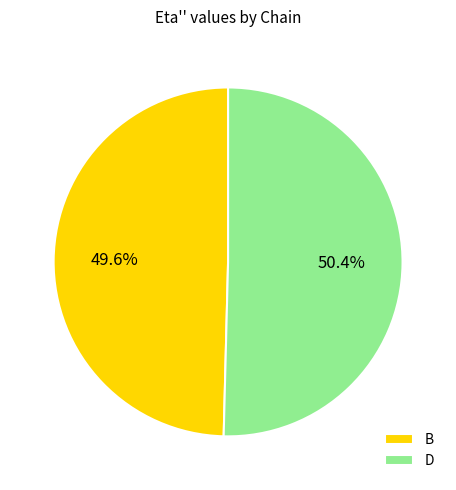

To the nearest percent, what portion does B represent?

50%